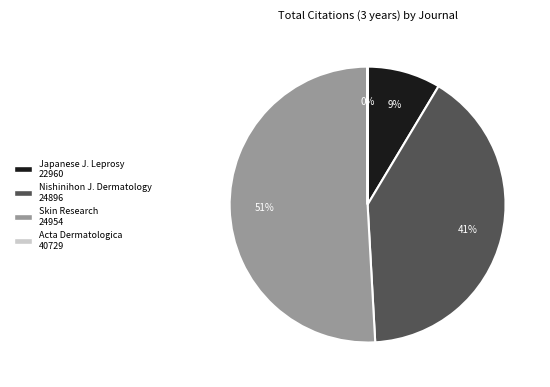

To the nearest percent, what is the average slice percentage?

25%